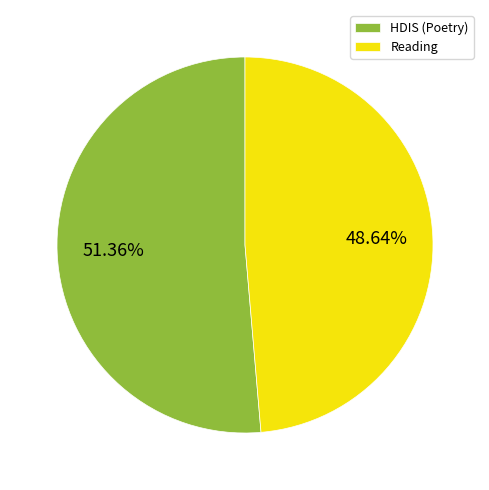

What is the total percentage of Reading and HDIS (Poetry)?

100.0%